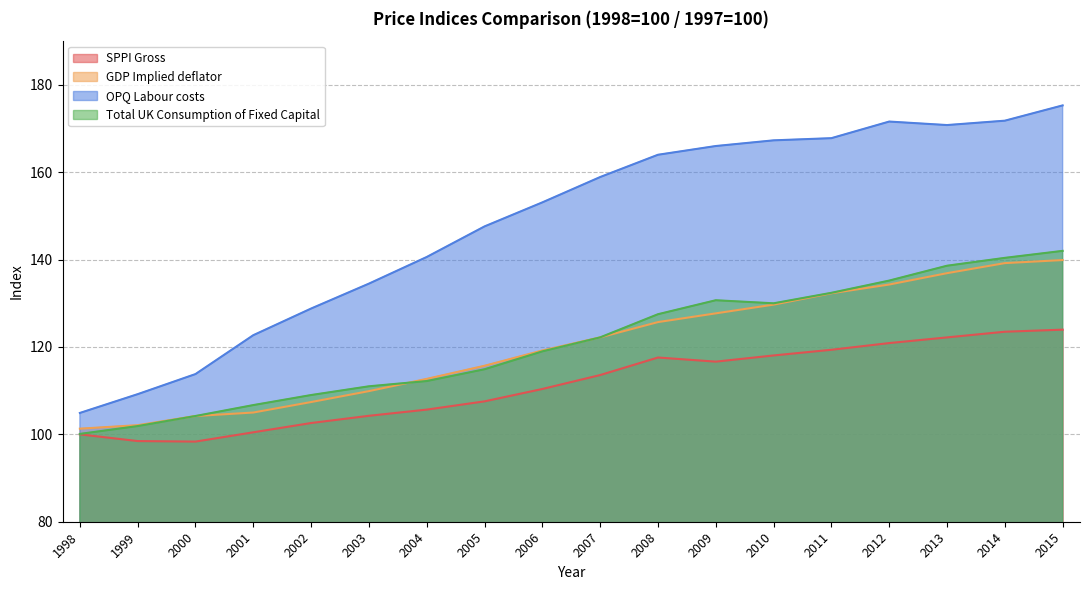

True or false: SPPI Gross and GDP Implied deflator cross at least once.

False